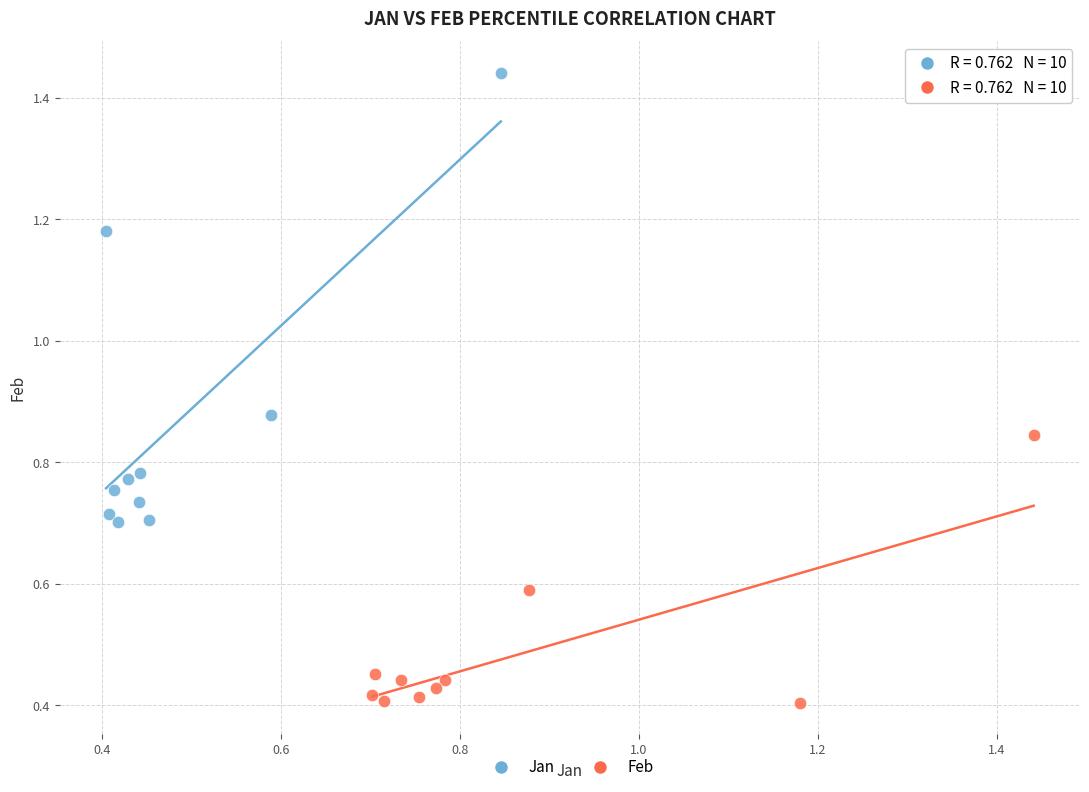

What are all the series names shown in the legend?

Jan, Feb